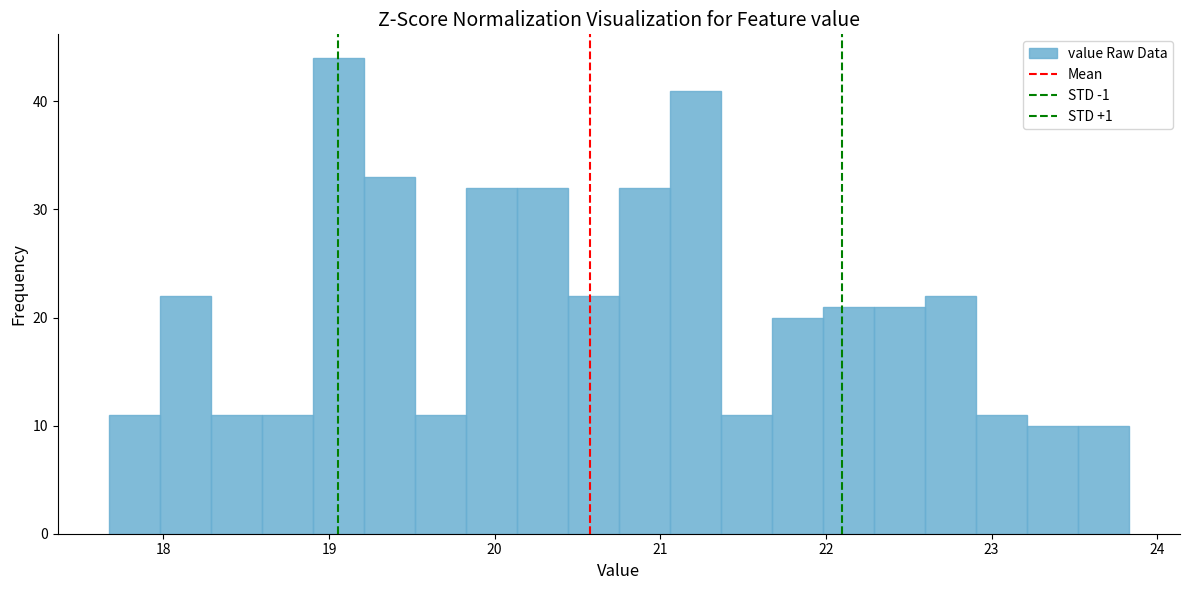

Around what value on the x-axis is the tallest bar? Give the approximate position of its centre, as read against the axis.

19.1